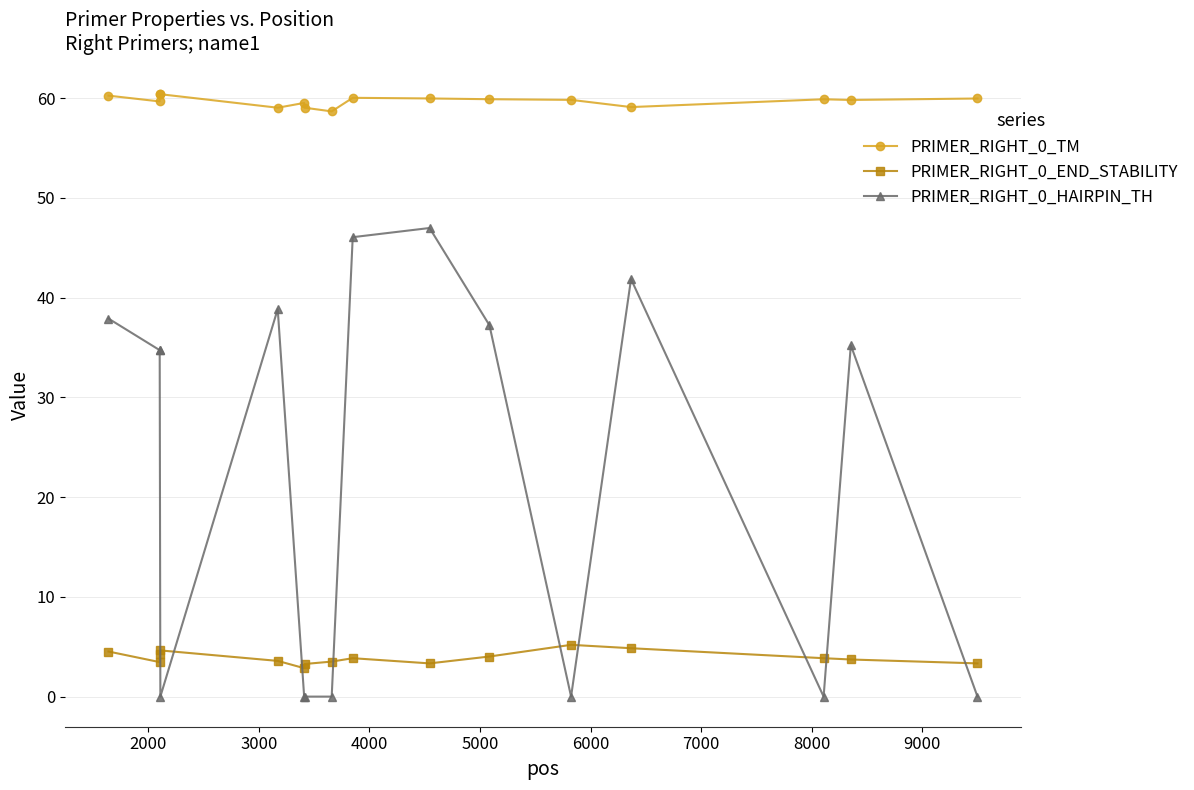

What is the average value of the PRIMER_RIGHT_0_END_STABILITY series?

3.9